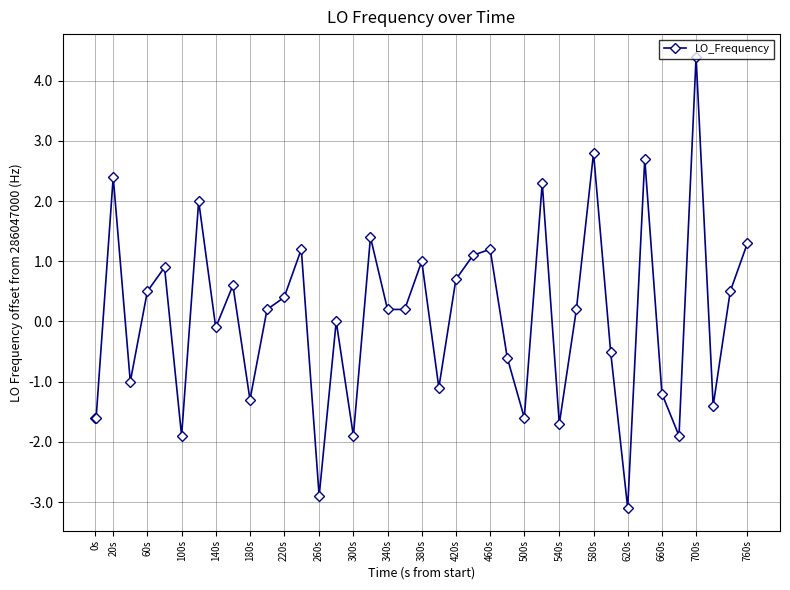

What is the greatest value displayed?

4.4